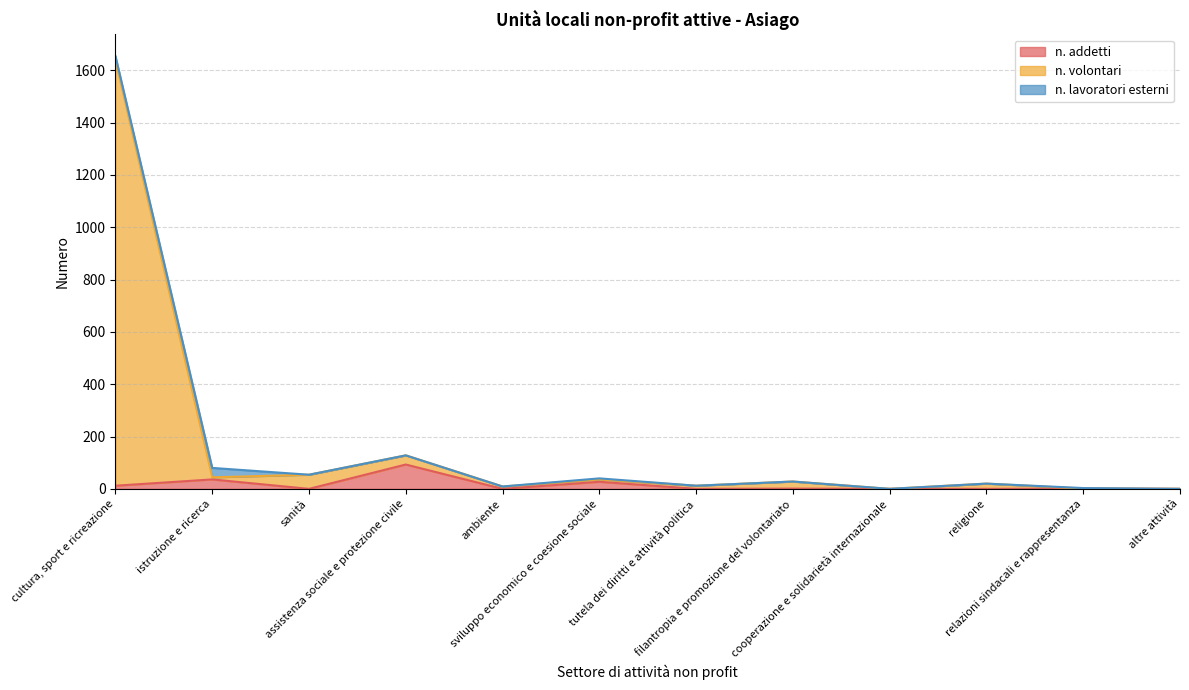

At how many categories does at least one series exceed 1570?

1